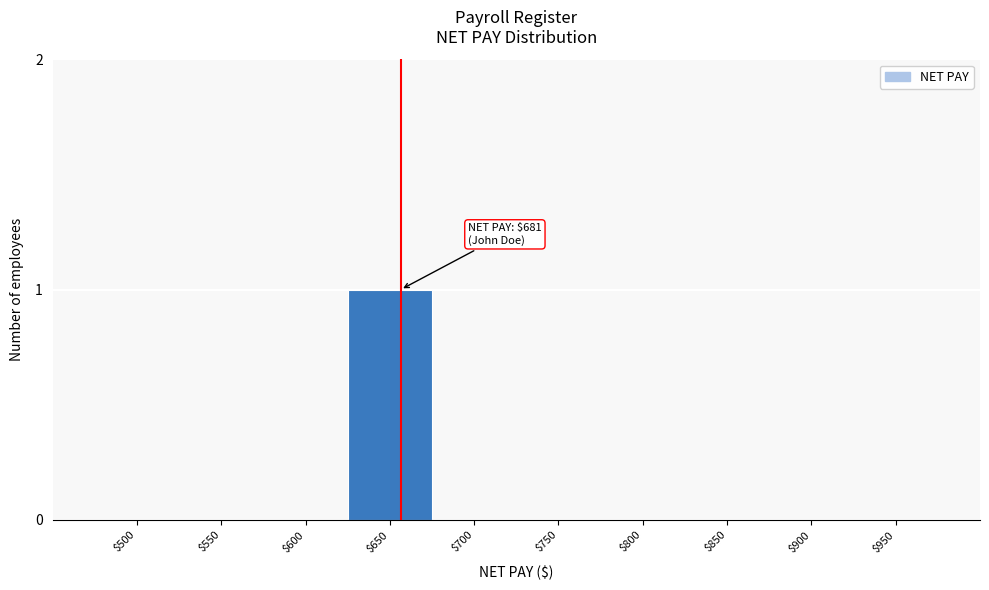

At which category does the chart reach its peak across all series?

$650